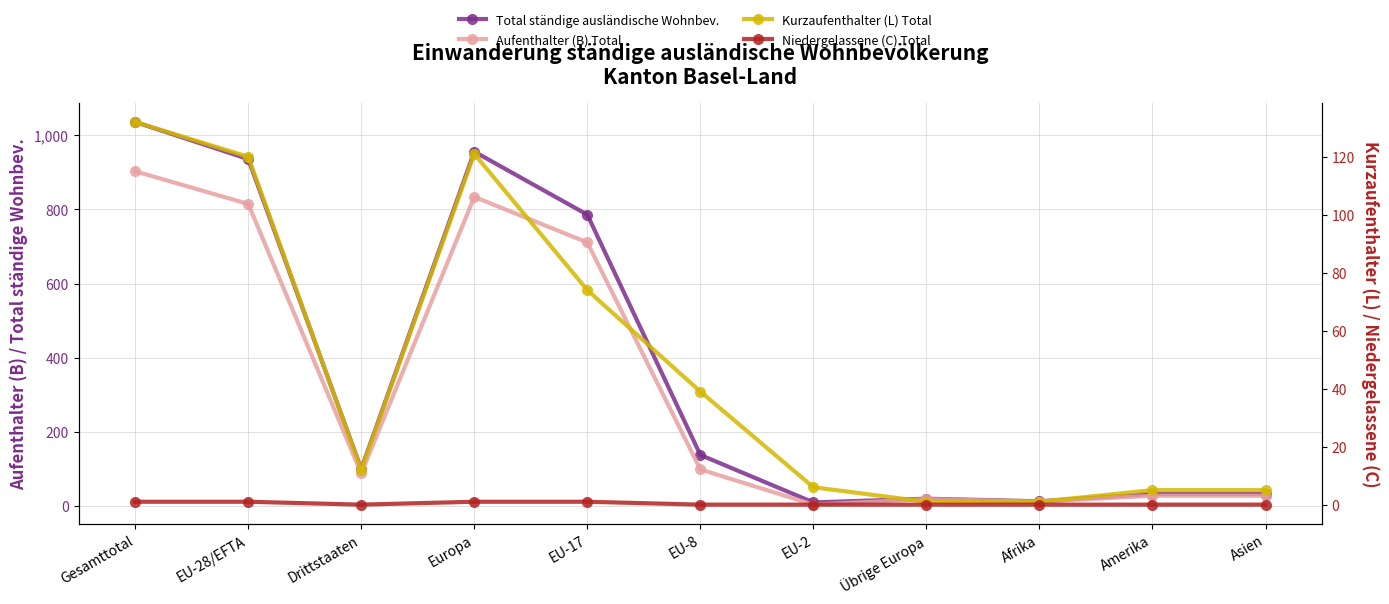

What is the label of the 11th point from the right?

Gesamttotal